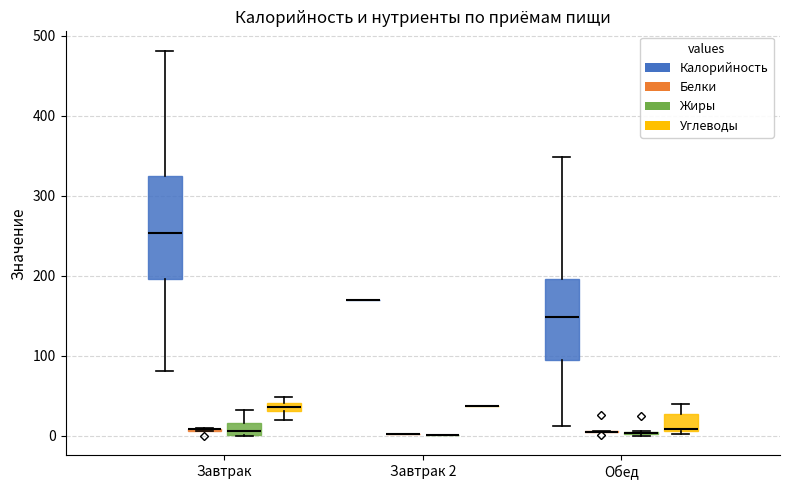

Comparing the boxes themselves (not the whiskers), which one is the tallest?

Завтрак (Калорийность)